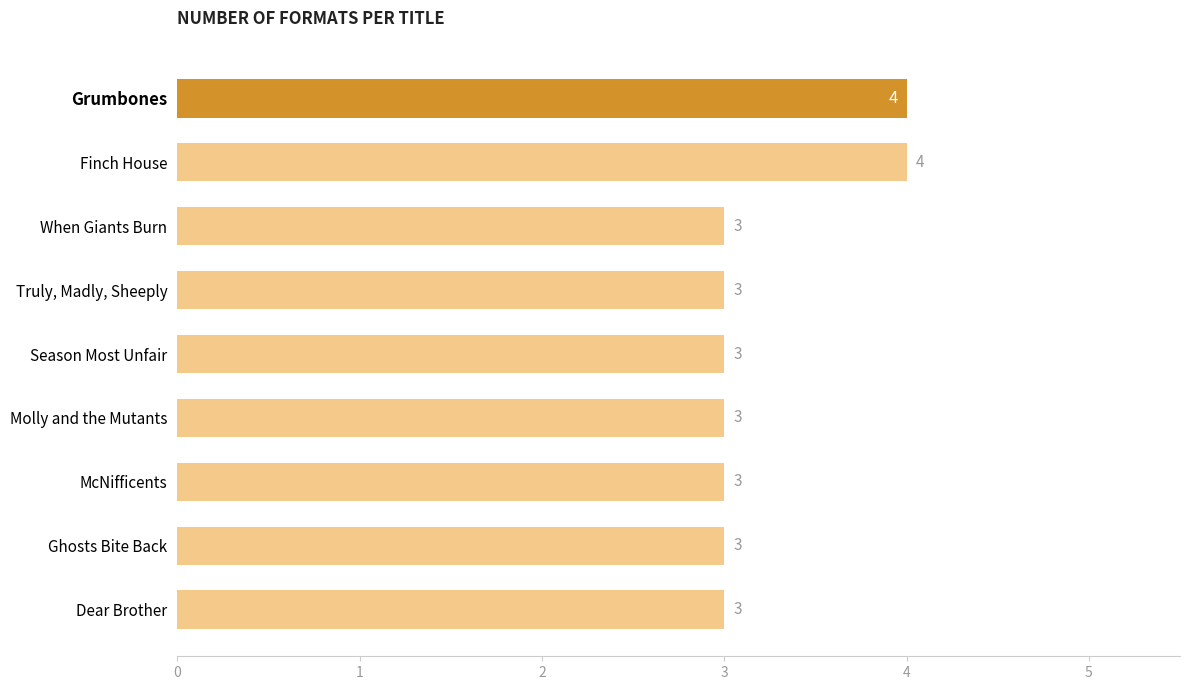

Count the values in the range 3 to 4.

9